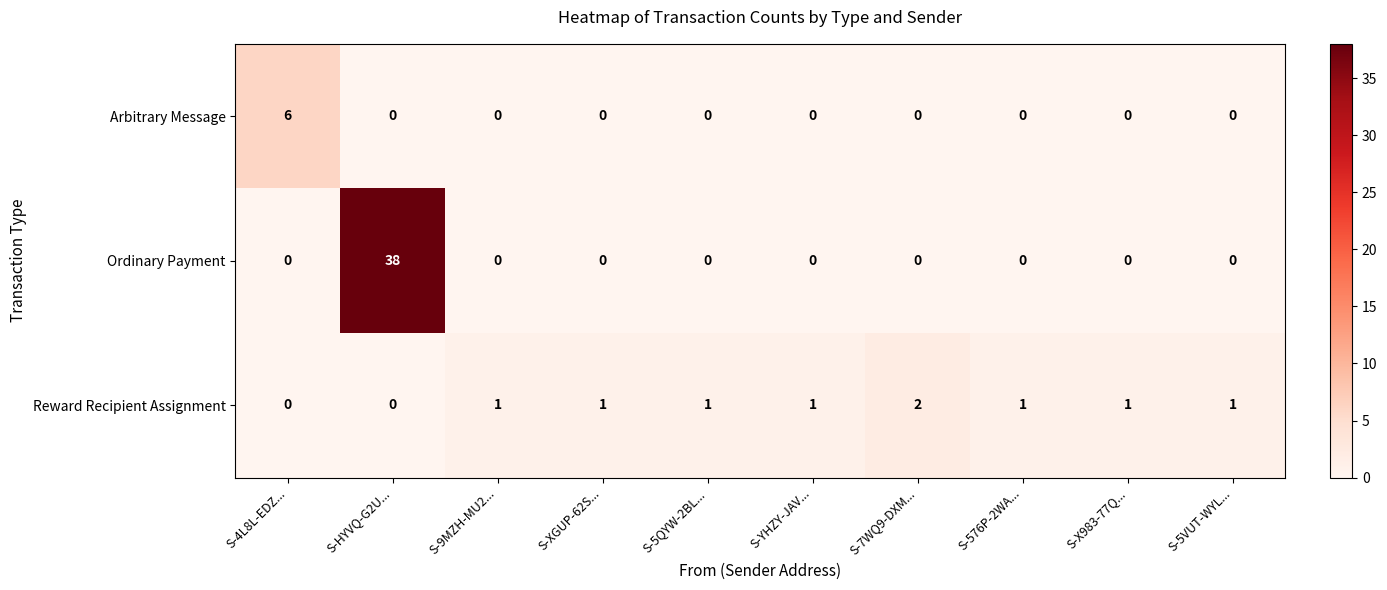

True or false: Arbitrary Message has a value of 0 at S-X983-77Q....

True